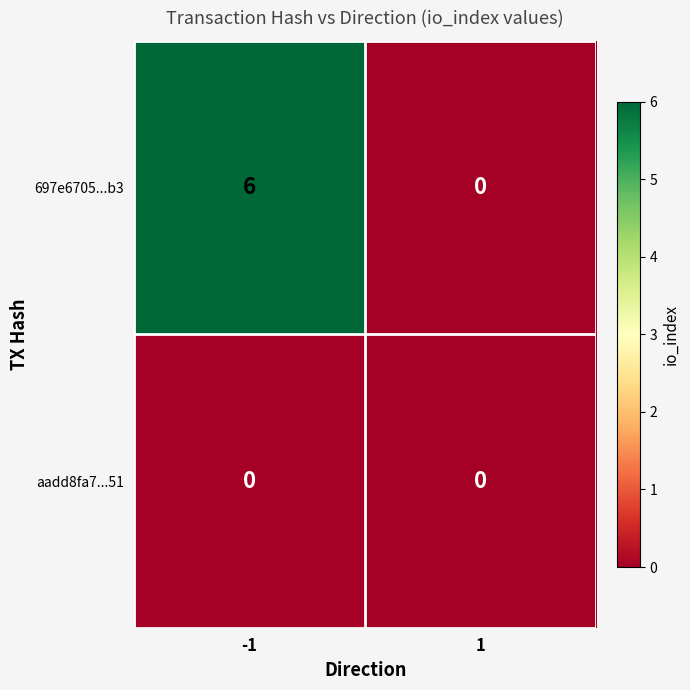

Between -1 and 1, which series saw the biggest shift?

697e6705...b3